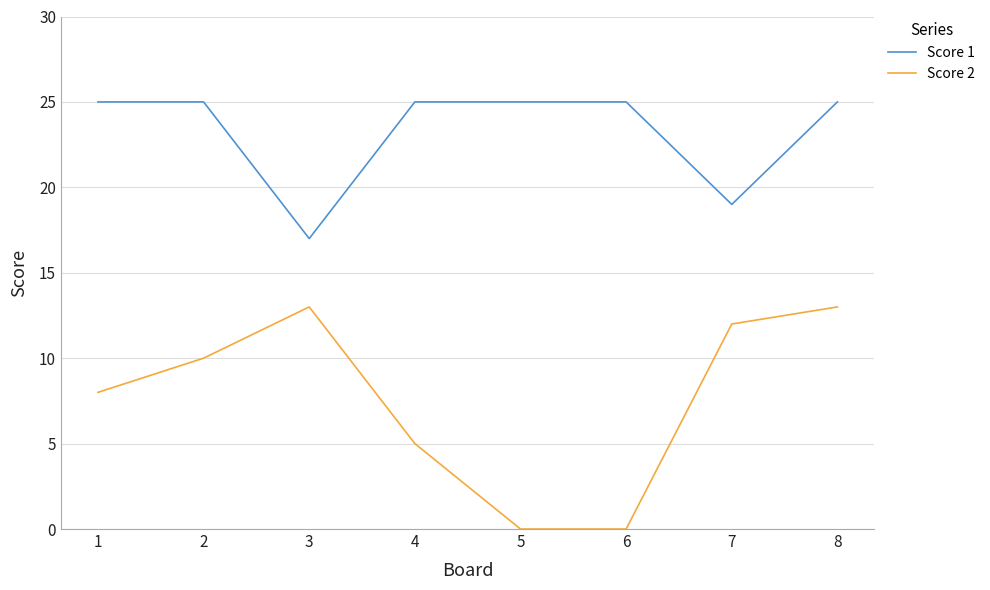

Is it true that Score 1 equals 25 at 6?

True